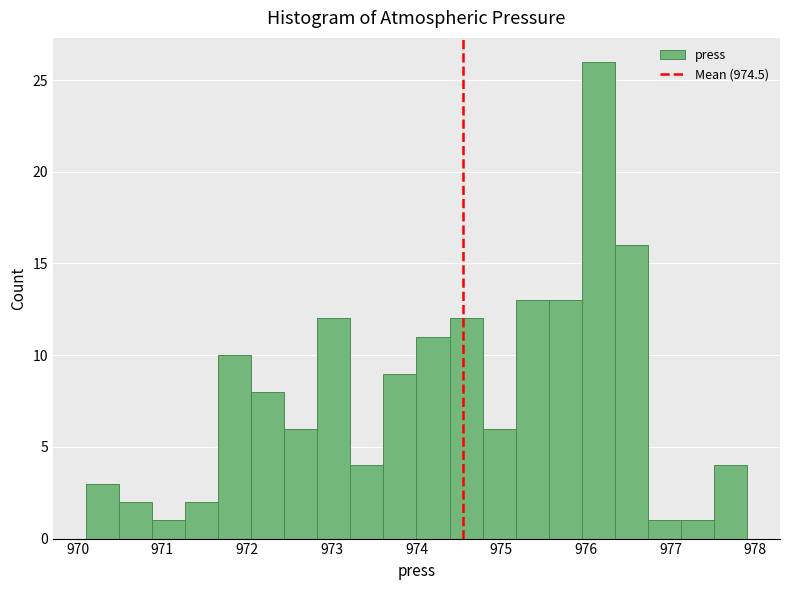

Around what value on the x-axis is the tallest bar? Give the approximate position of its centre, as read against the axis.

976.1